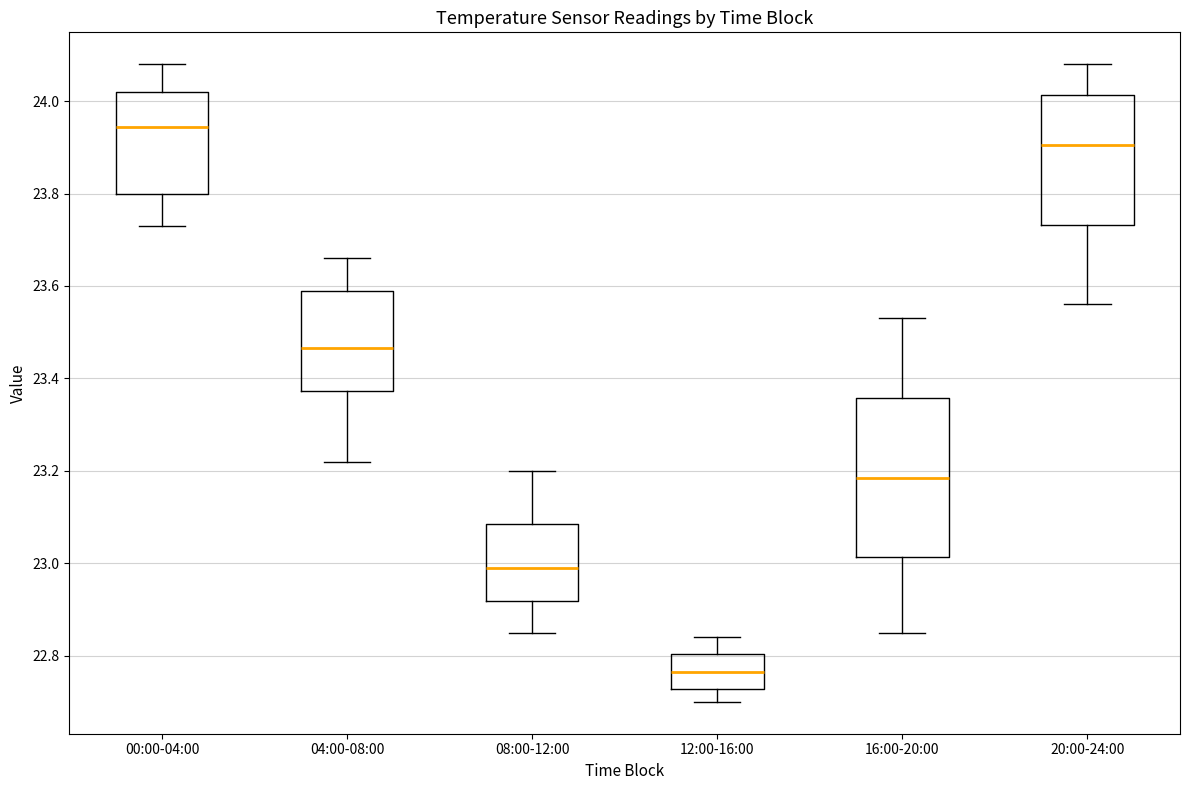

Reading left to right, read every box against the y-axis: the position of its median line, the range the box covers, and the ends of its whiskers. The values are not printed on the chart, so give them approximately, as read against the axis.

00:00-04:00: median 23.94, box 23.80 to 24.02, whiskers 23.74 to 24.08
04:00-08:00: median 23.46, box 23.38 to 23.60, whiskers 23.22 to 23.66
08:00-12:00: median 23.00, box 22.92 to 23.08, whiskers 22.86 to 23.20
12:00-16:00: median 22.76, box 22.72 to 22.80, whiskers 22.70 to 22.84
16:00-20:00: median 23.18, box 23.02 to 23.36, whiskers 22.86 to 23.54
20:00-24:00: median 23.90, box 23.74 to 24.02, whiskers 23.56 to 24.08